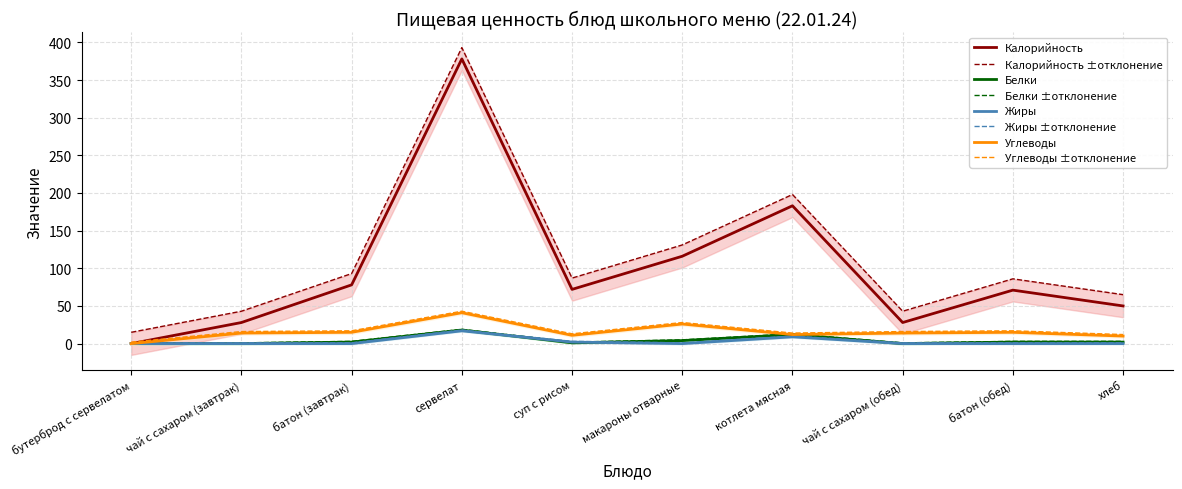

True or false: Жиры has a value of 7 at бутерброд с сервелатом.

False